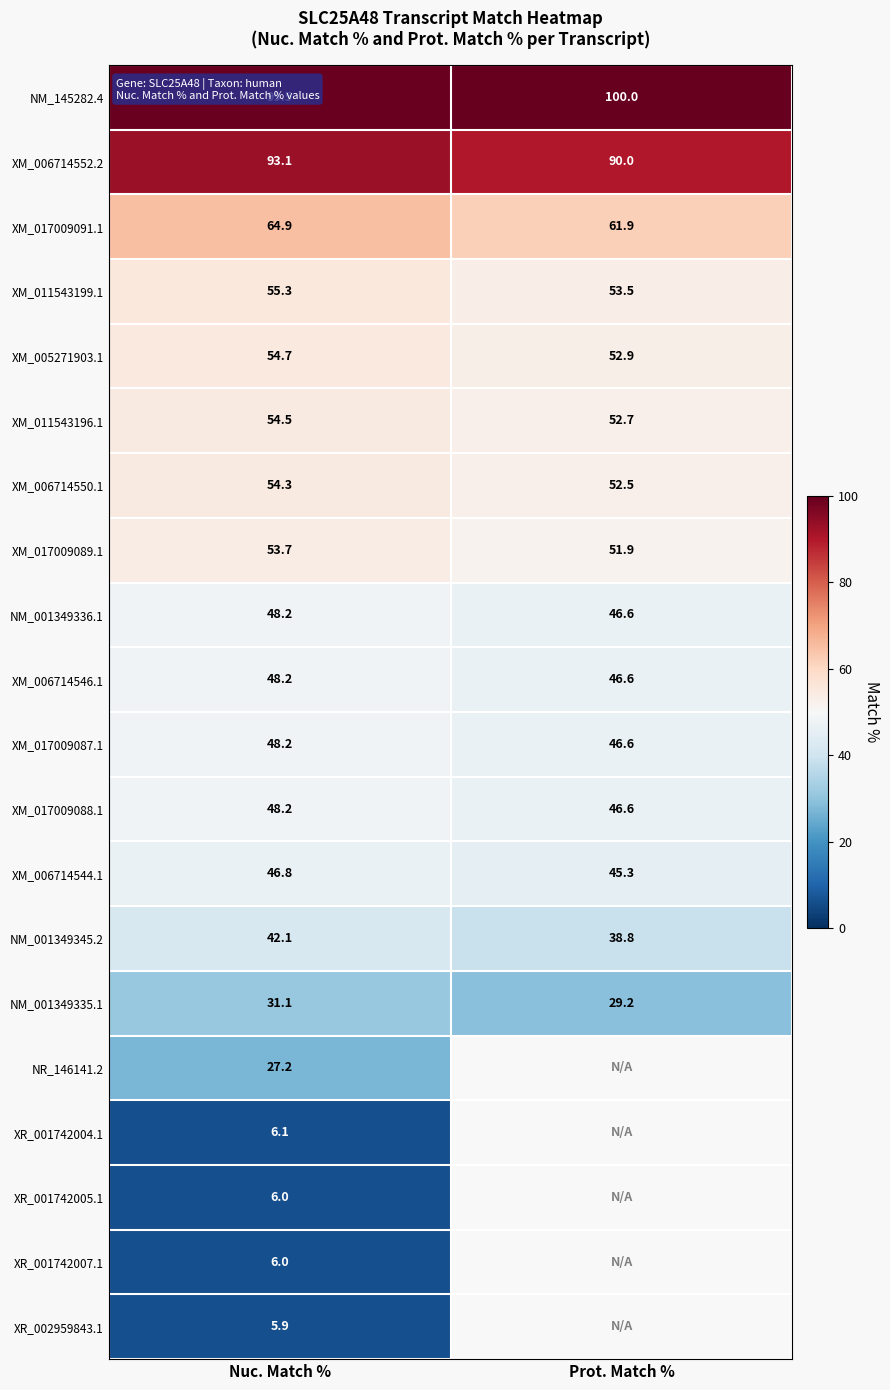

At how many categories does at least one series exceed 11?

2